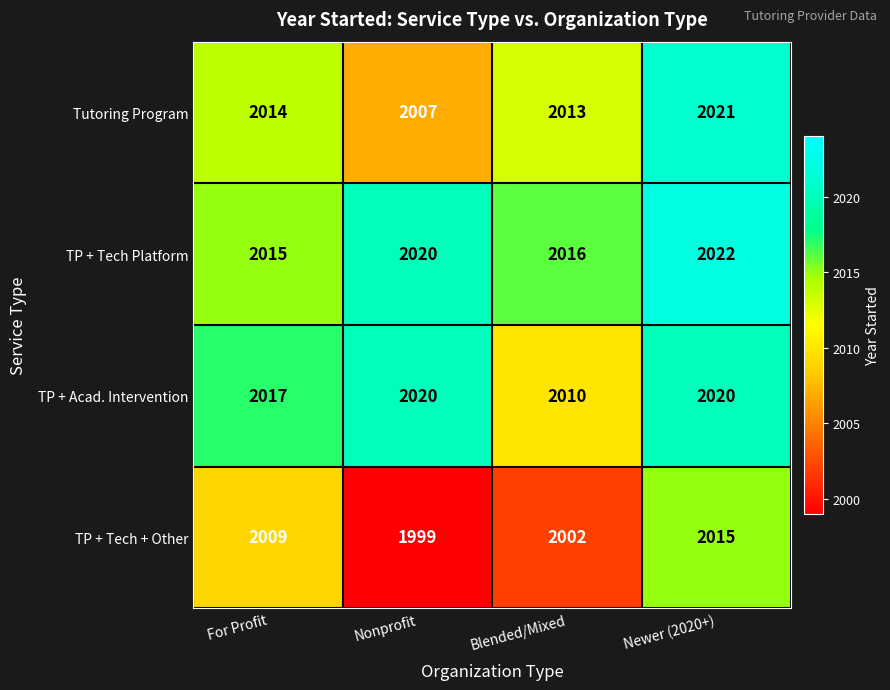

Reading left to right, transcribe all the data shown in this chart.

Tutoring Program: 2014	2007	2013	2021
TP + Tech Platform: 2015	2020	2016	2022
TP + Acad. Intervention: 2017	2020	2010	2020
TP + Tech + Other: 2009	1999	2002	2015